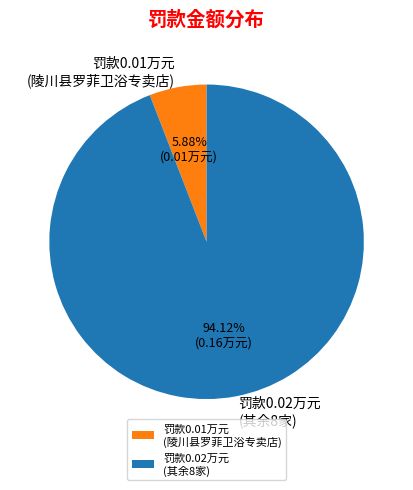

Is there a majority slice in this chart?

Yes